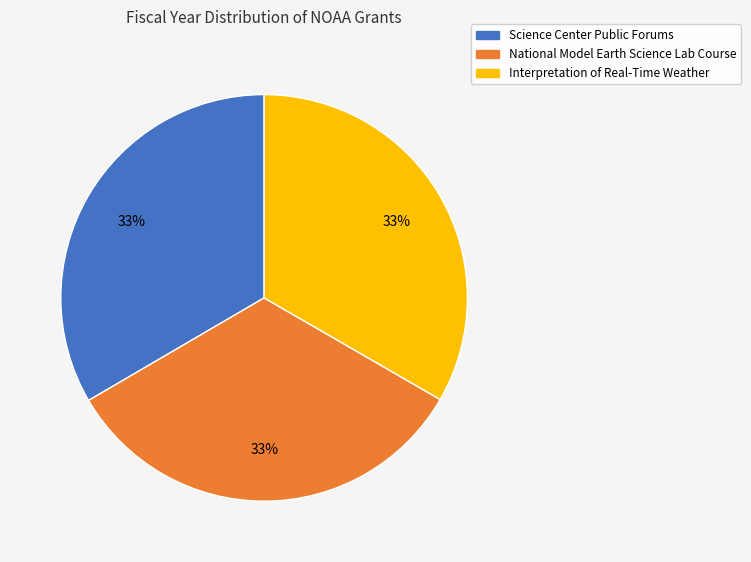

Is it true that Science Center Public Forums is 33% of the pie?

True